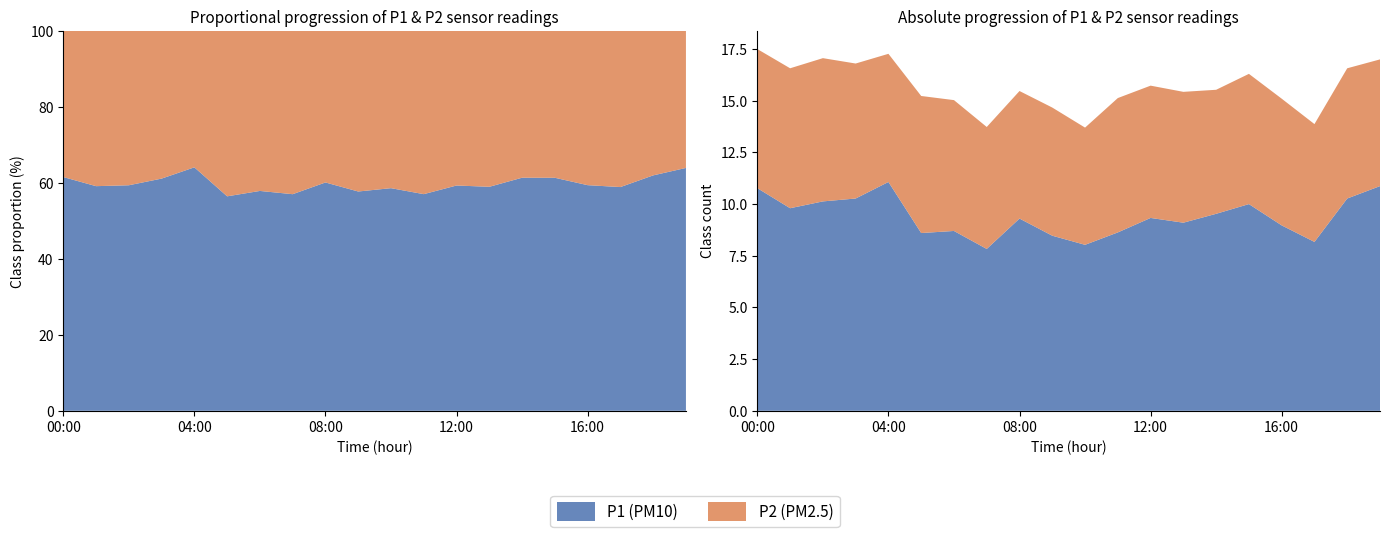

Reading right to left, extract all data points from this chart.

P1: 10.9	10.3	8.2	9.0	10.0	9.5	9.1	9.3	8.6	8.0	8.5	9.3	7.8	8.7	8.6	11.1	10.3	10.1	9.8	10.8
P2: 6.1	6.3	5.7	6.1	6.3	6.0	6.3	6.4	6.5	5.7	6.2	6.2	5.9	6.3	6.6	6.2	6.5	6.9	6.8	6.7